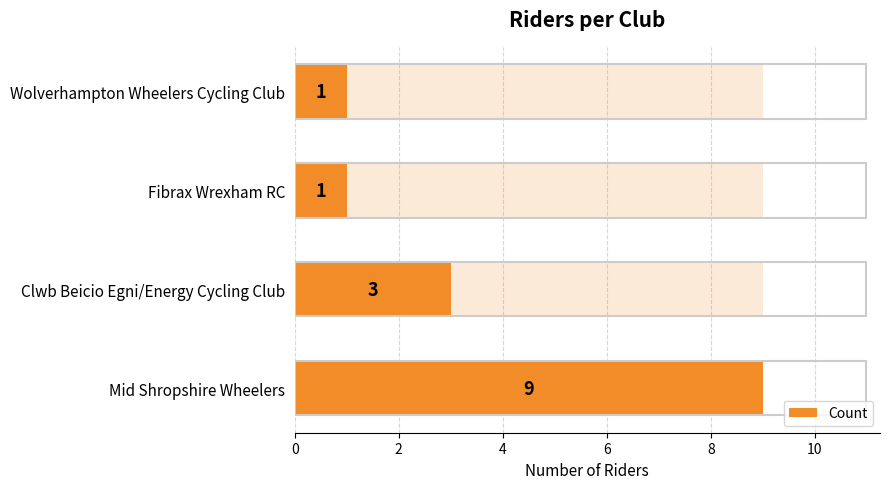

What is the maximum value shown in the chart?

9